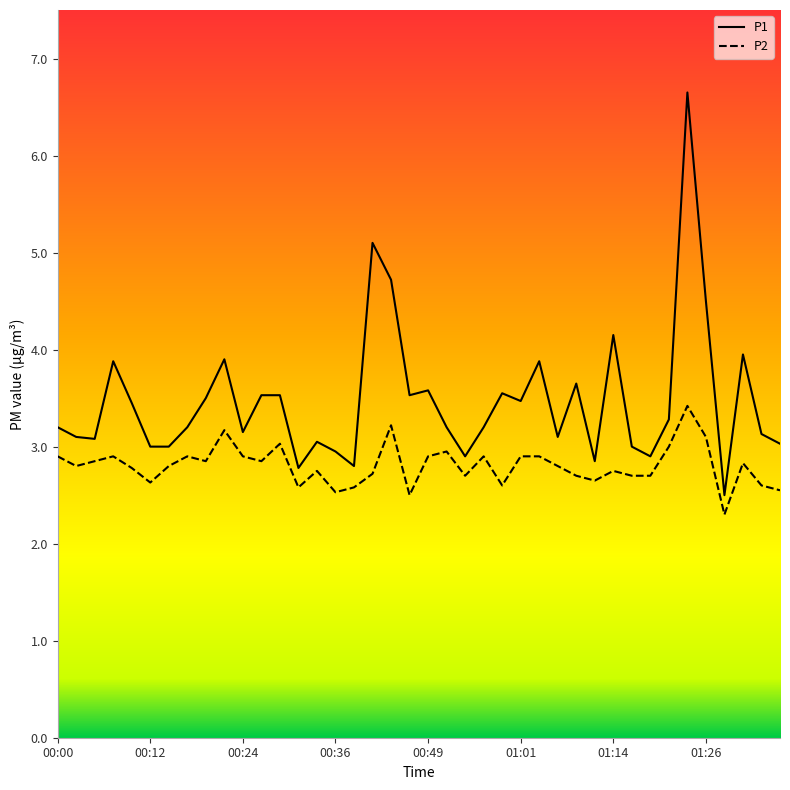

What is the maximum value shown in the chart?

6.7